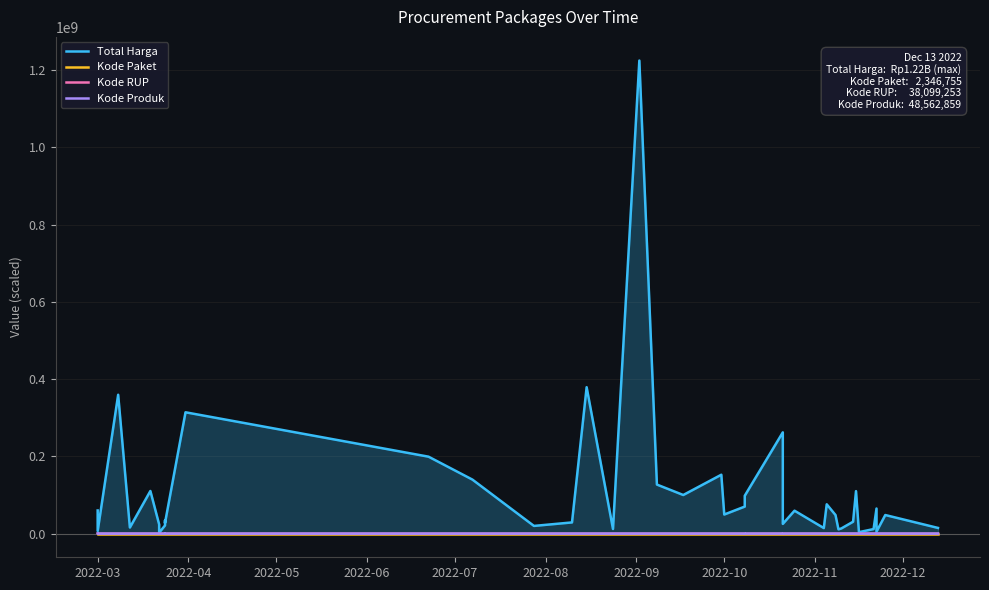

What position from the left is 2022-07?

5